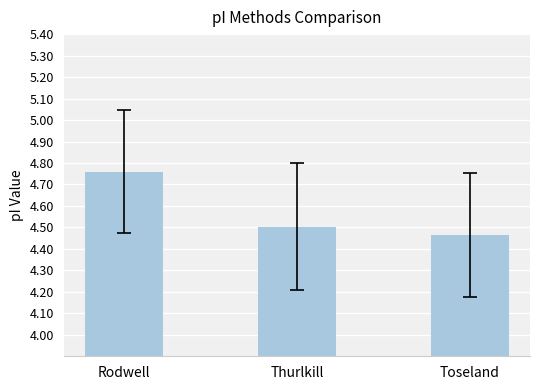

What is the change in value from Rodwell to Toseland?

-0.3